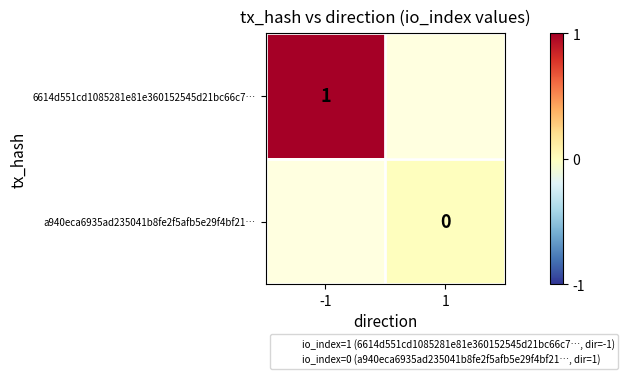

Which label corresponds to the largest value in the chart?

-1